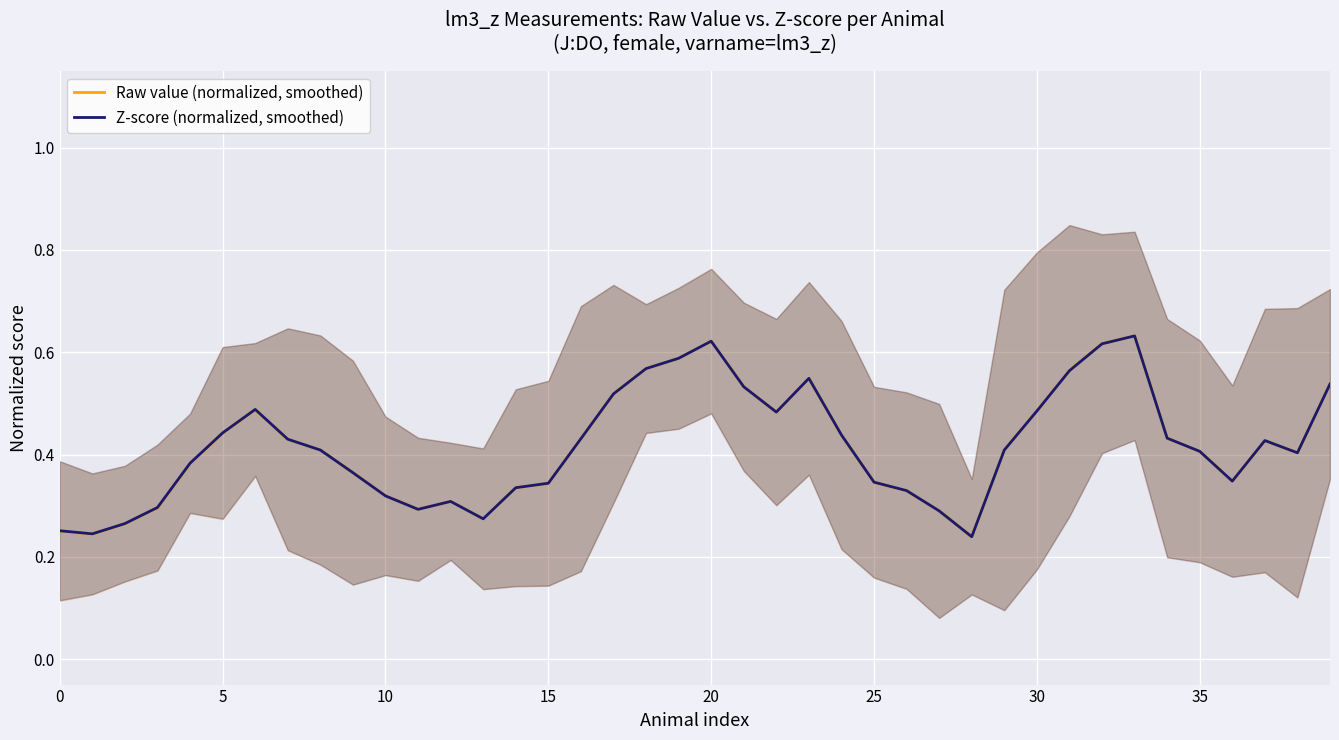

What is the label of the 29th point from the left?

28